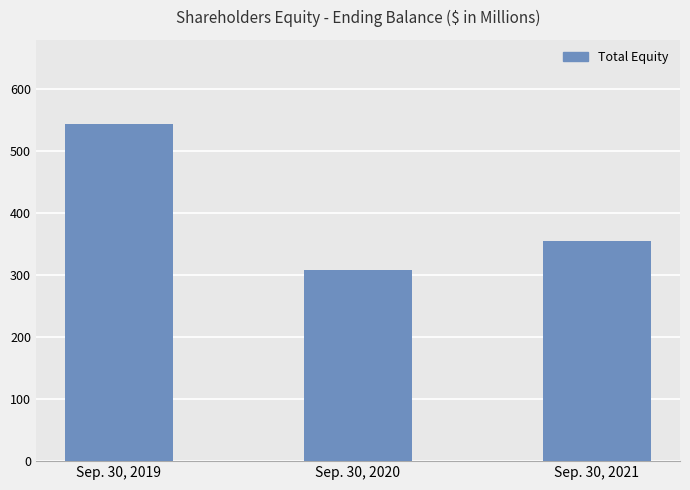

The chart shows a value of 895.0 at Sep. 30, 2019. True or false?

False